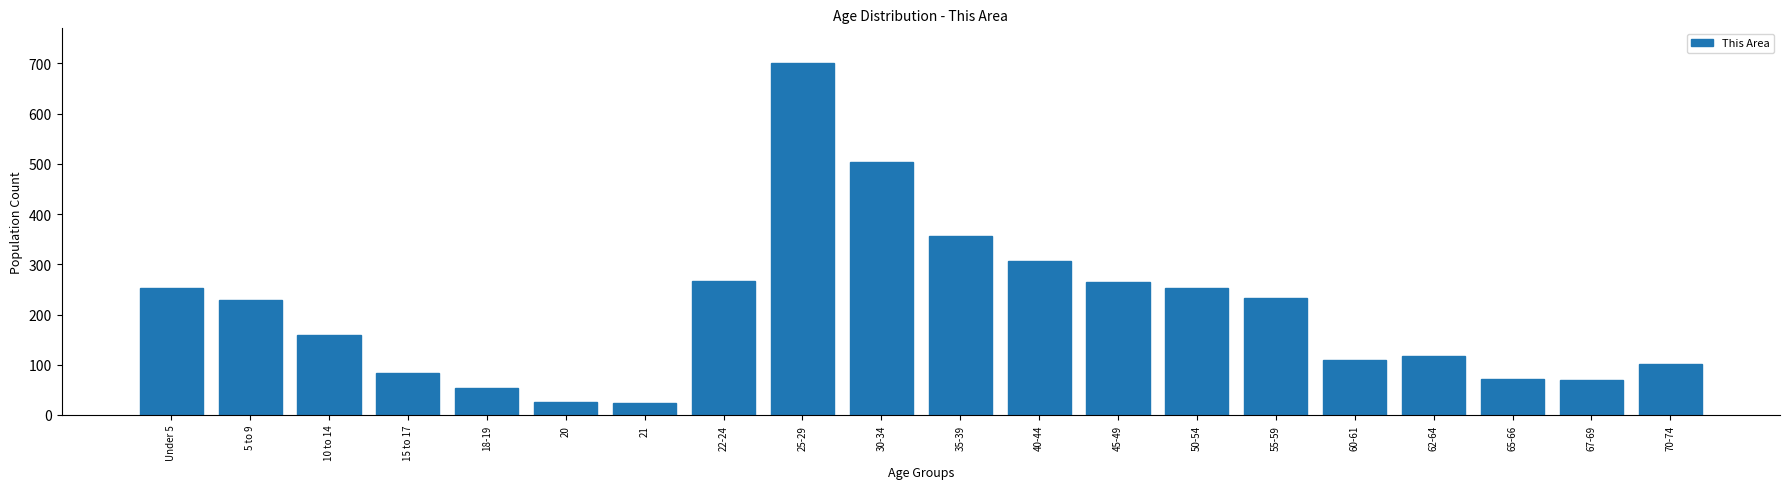

What is the greatest value displayed?

700